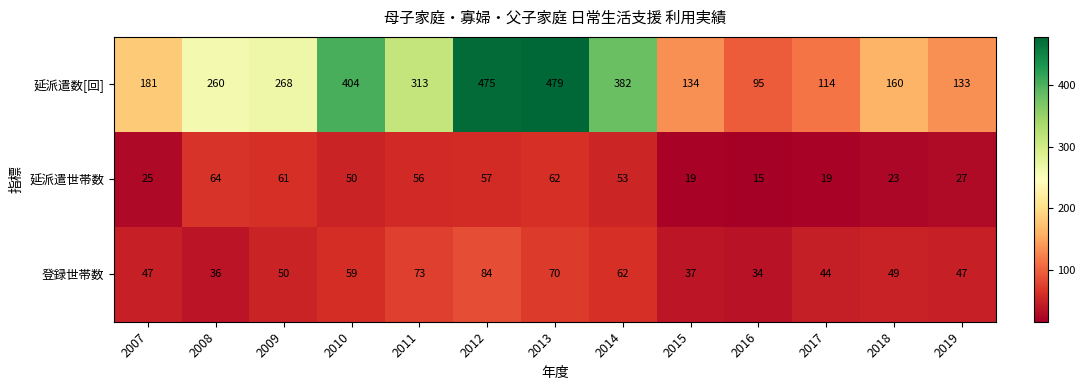

At which category does the chart reach its peak across all series?

2013